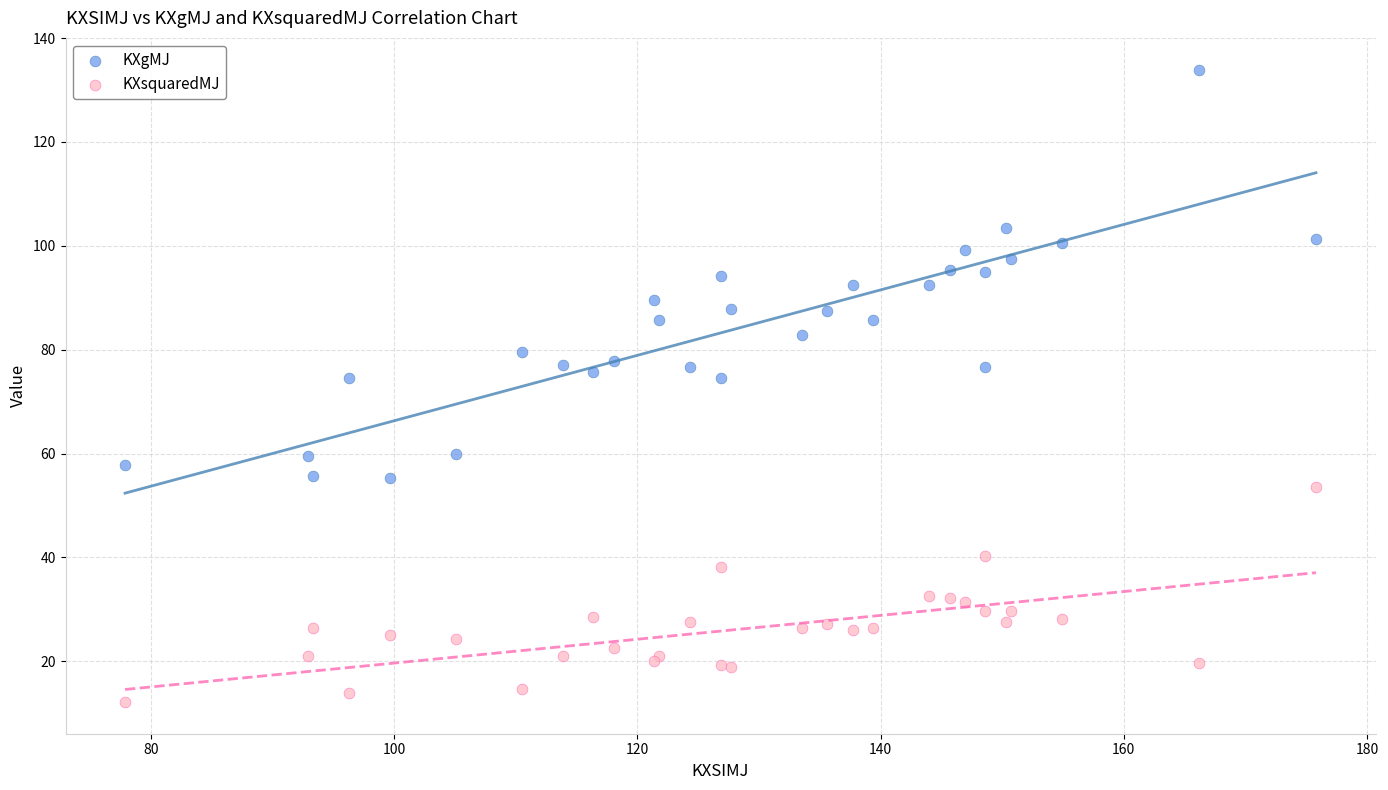

Which series contains the lowest Y value?

KXsquaredMJ